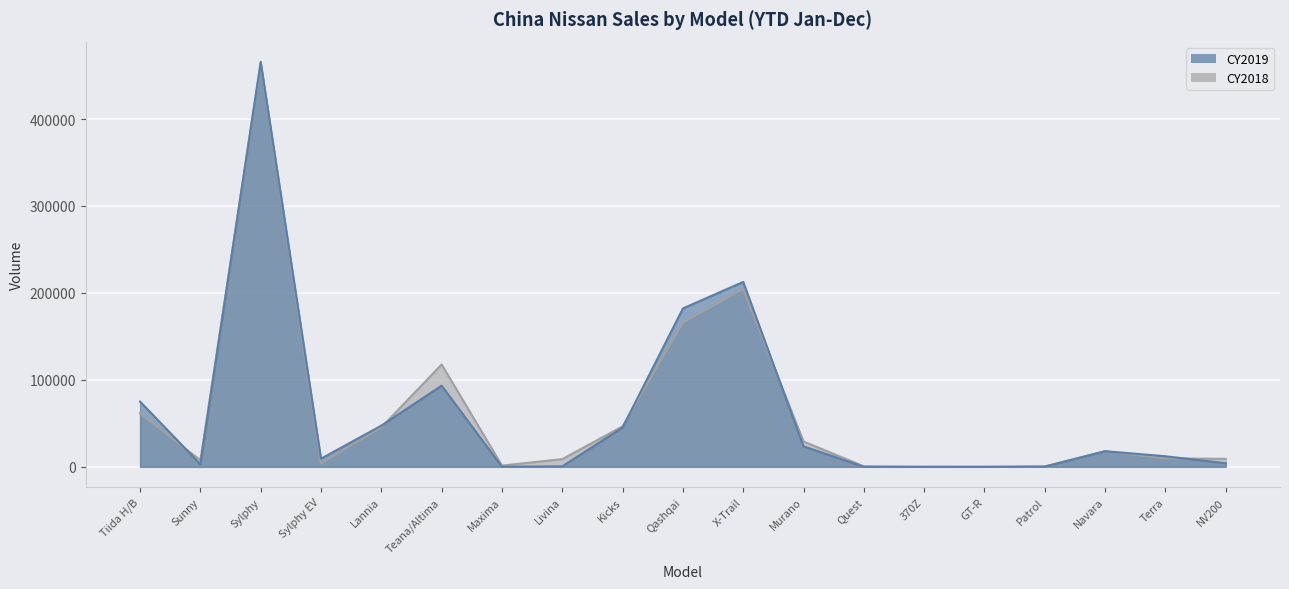

What is the maximum value shown in the chart?

465715